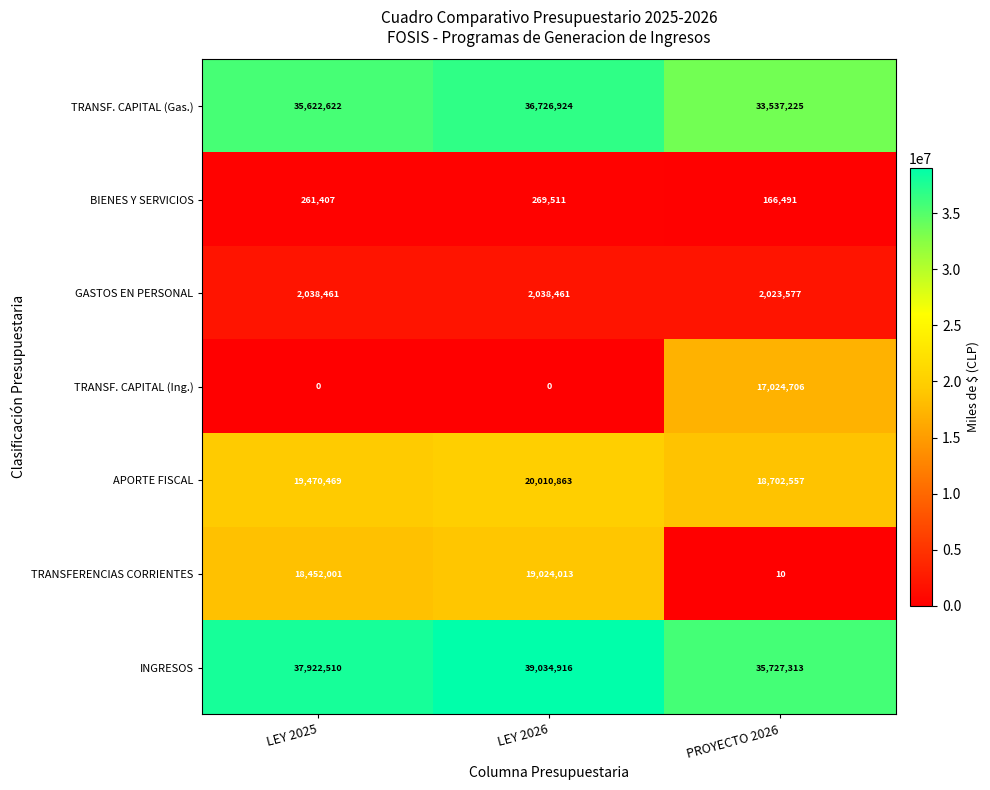

What is the lowest value of the TRANSFERENCIAS CORRIENTES series?

10